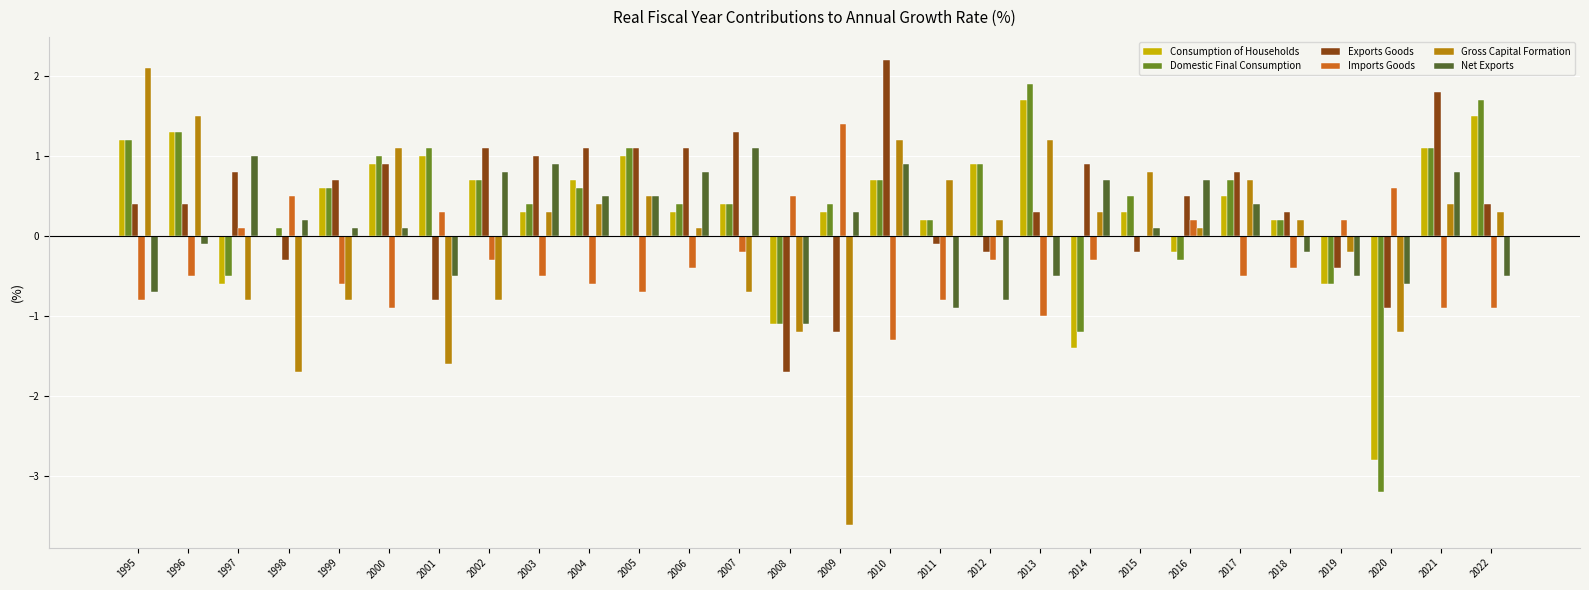

Which category has the highest value in the Imports Goods series?

2009